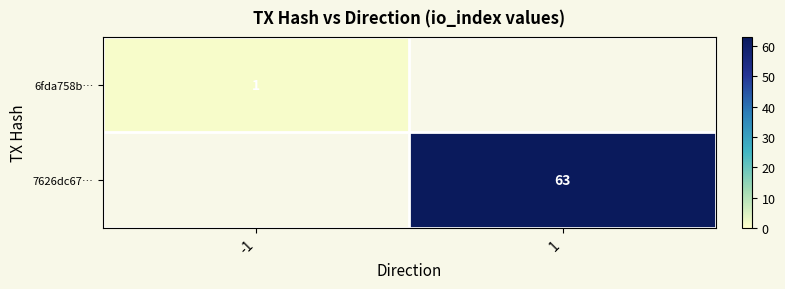

The value of 7626dc67… at 1 is 27. True or false?

False